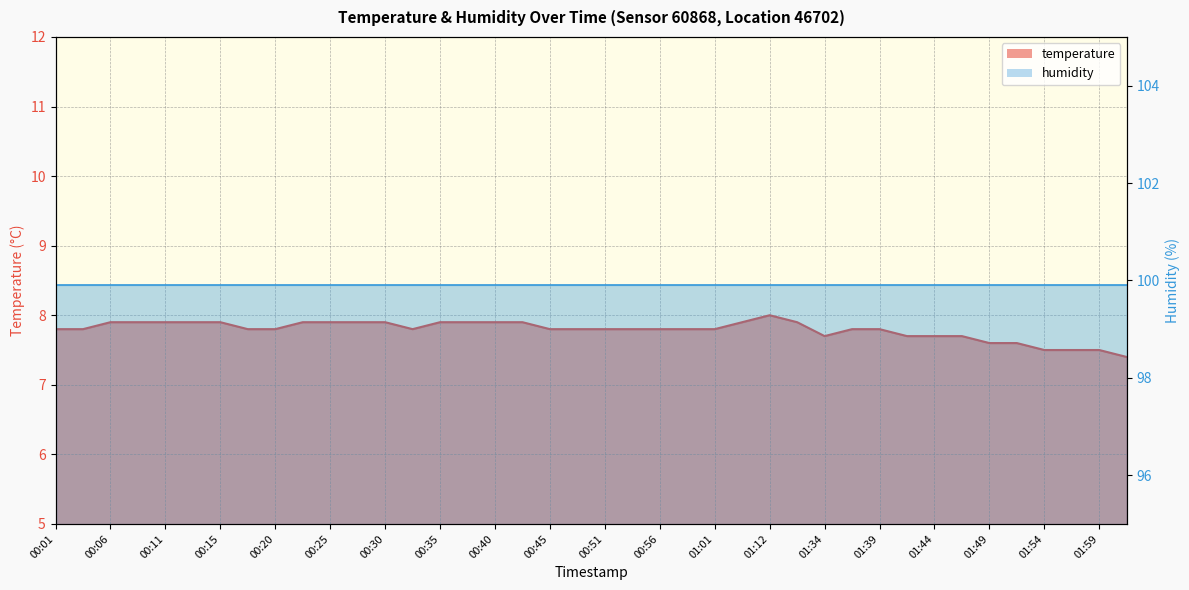

How many points are higher than both their immediate neighbors (excluding endpoints)?

1